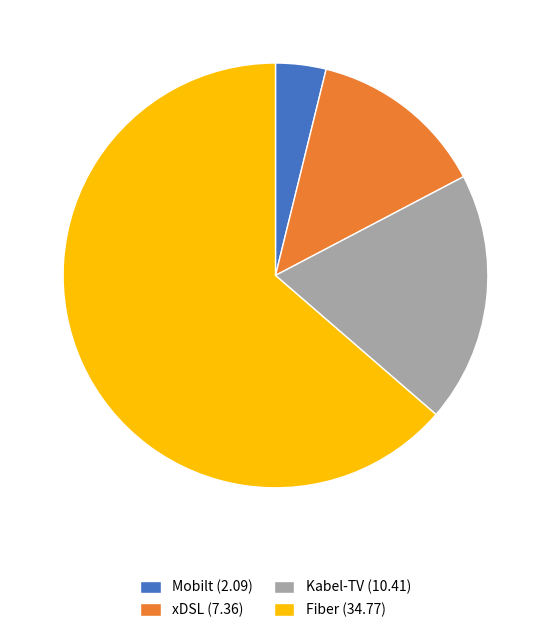

Combined, do xDSL and Fiber account for over 50%?

Yes